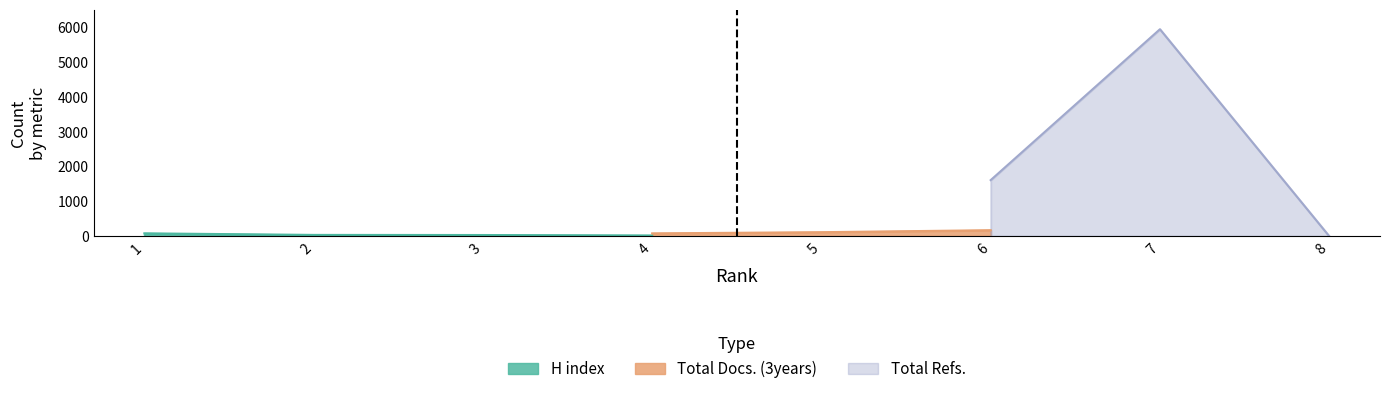

At which label does Total Refs. reach its minimum?

8